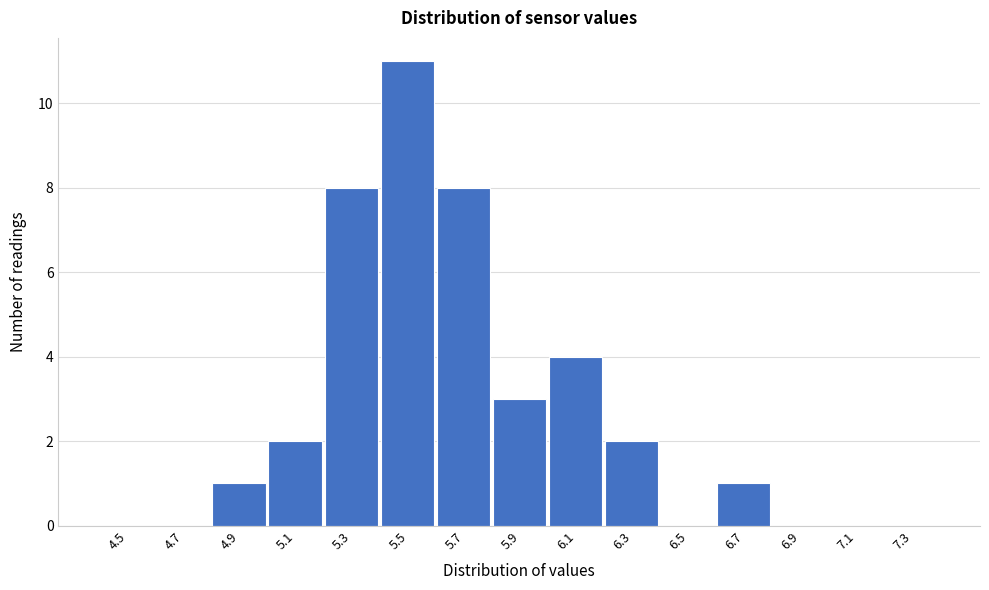

Reading left to right, extract all data points from this chart.

4.5=0	4.7=0	4.9=1	5.1=2	5.3=8	5.5=11	5.7=8	5.9=3	6.1=4	6.3=2	6.5=0	6.7=1	6.9=0	7.1=0	7.3=0